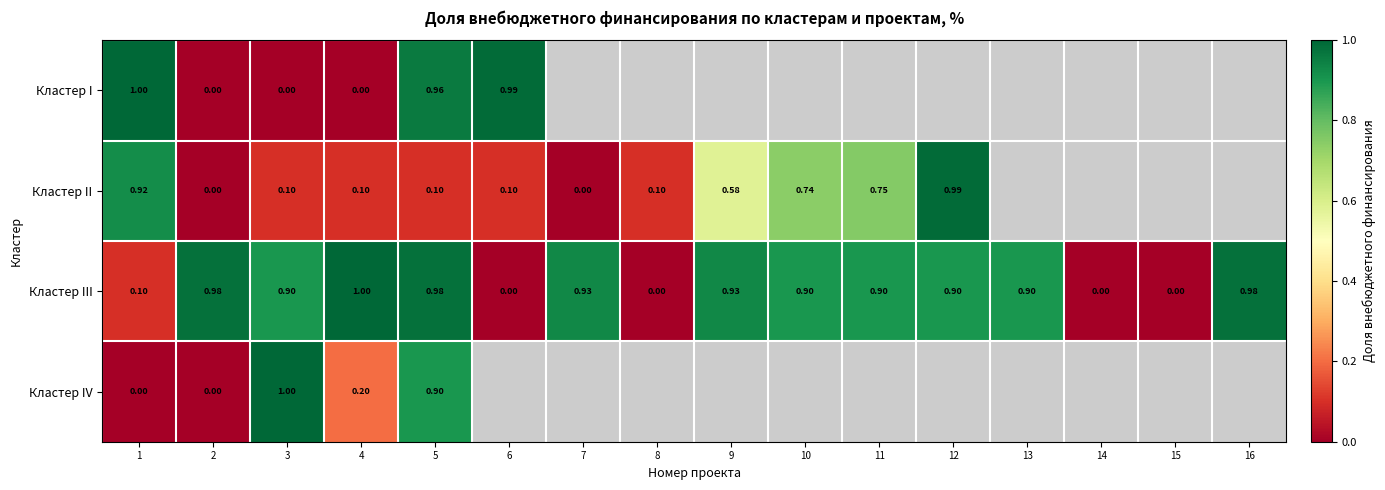

What is the maximum value shown in the chart?

1.0